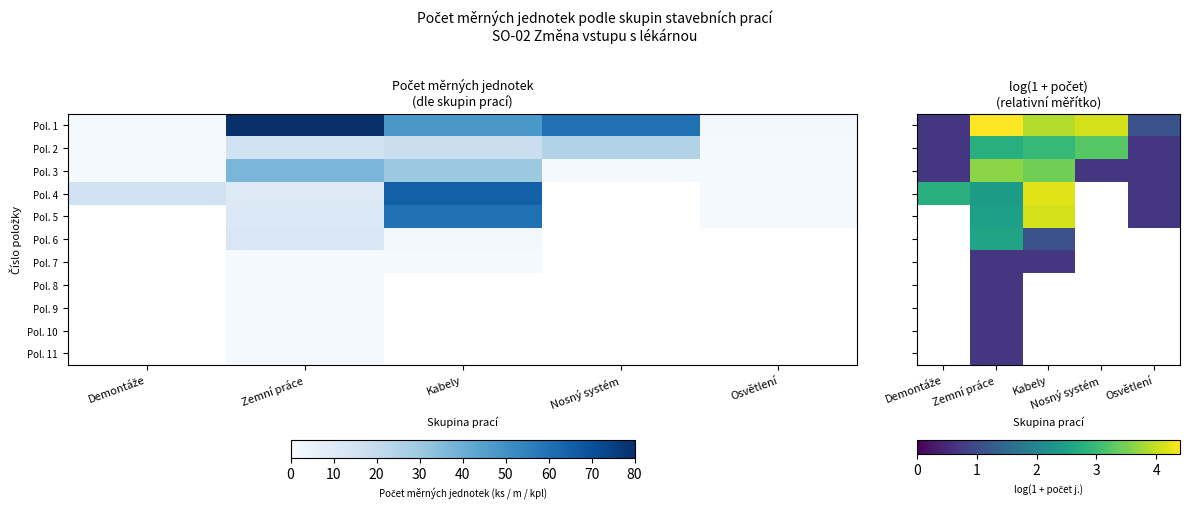

How many Pol. 2 values are between 0 and 2?

2